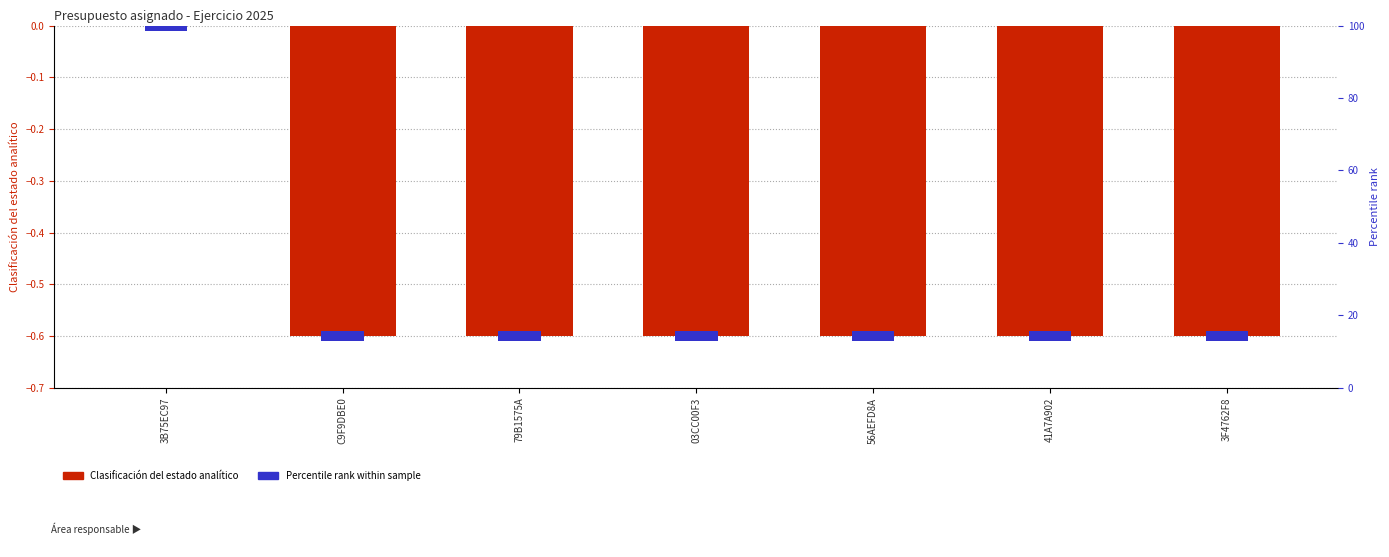

What is the difference between the maximum and minimum values in the Clasificación del estado analítico series?

0.6